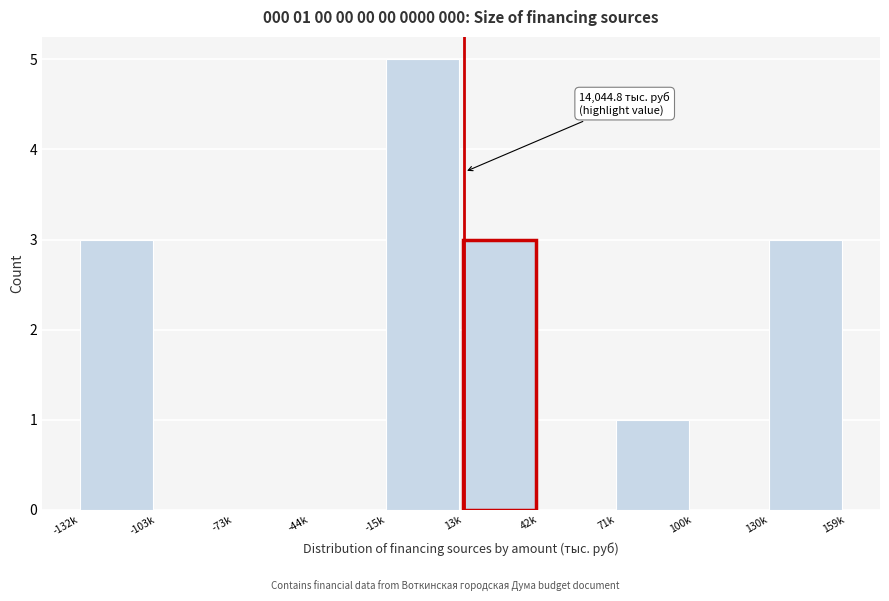

Reading left to right, what are all the values shown in this chart?

-132k=3	-103k=0	-73k=0	-44k=0	-15k=5	13k=3	42k=0	71k=1	100k=0	130k=3